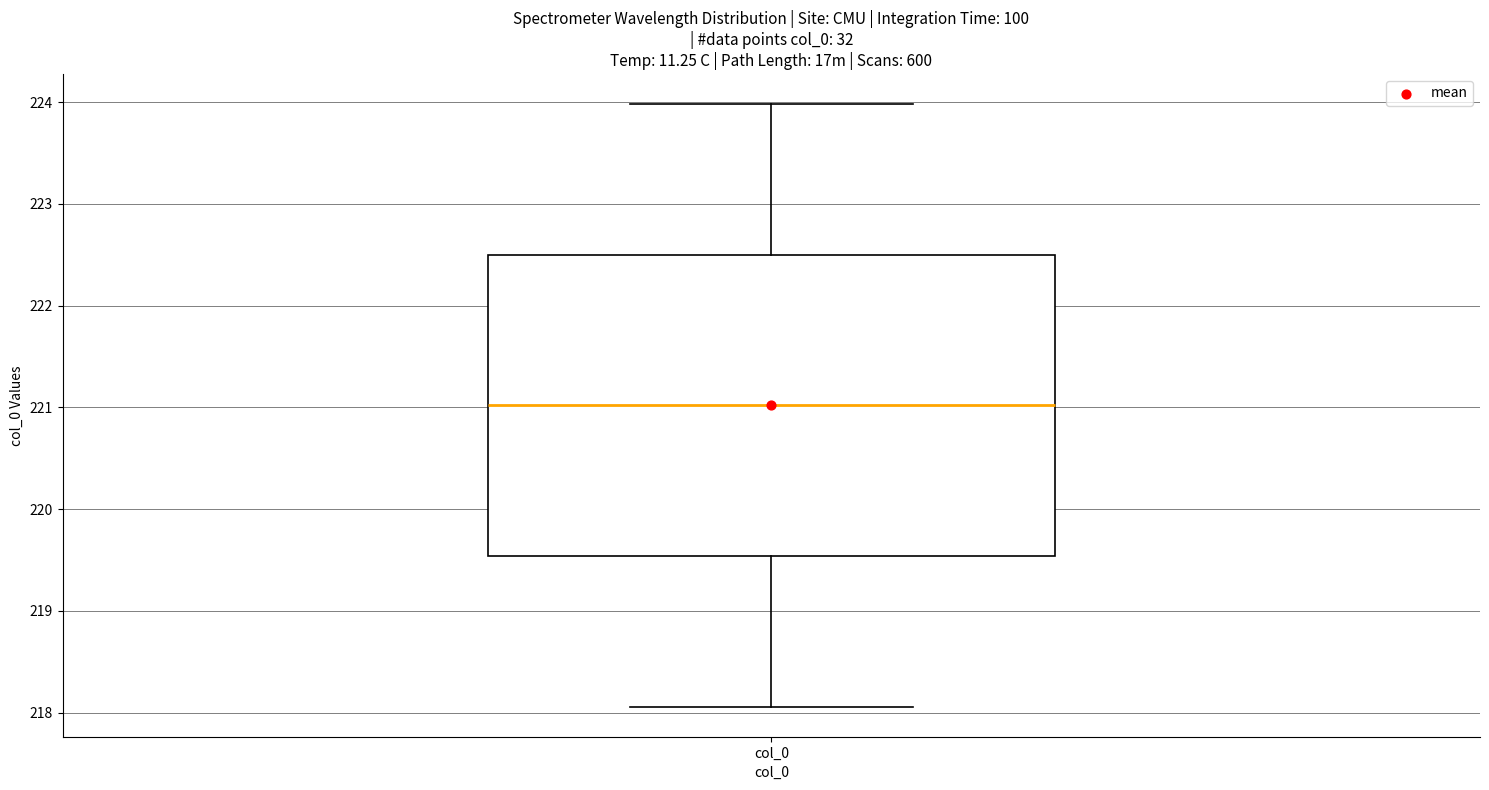

Transcribe this box plot: give where the median line is, the range the box spans, and where the two whiskers end, as read against the y-axis. The values are not printed on the chart, so give them approximately, as read against the axis.

median 221.0, box 219.5 to 222.5, whiskers 218.1 to 224.0